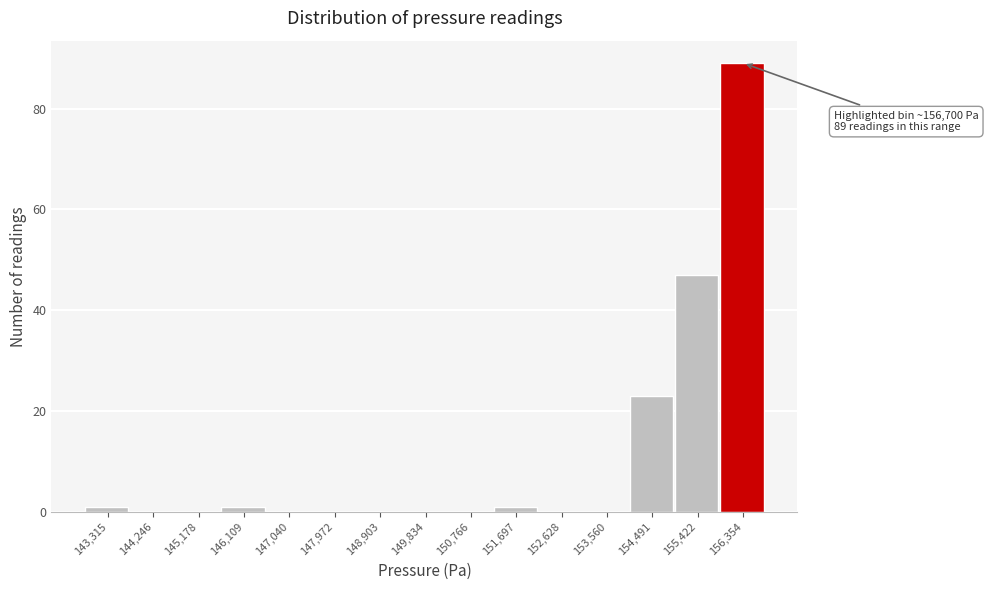

Over which range of the x-axis is the bar tallest?

155900 to 156800